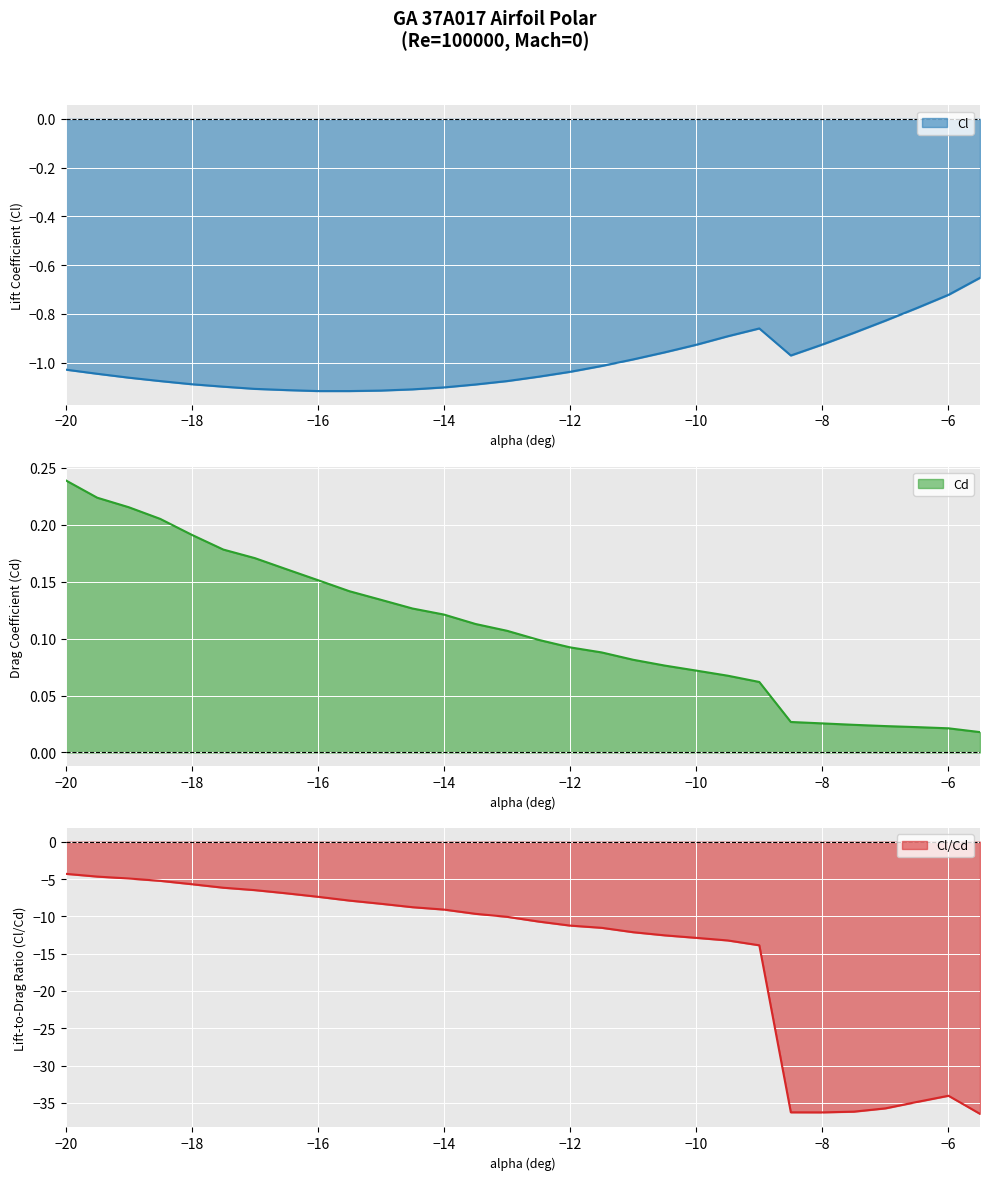

What is the highest value of the Cl/Cd series?

-4.3